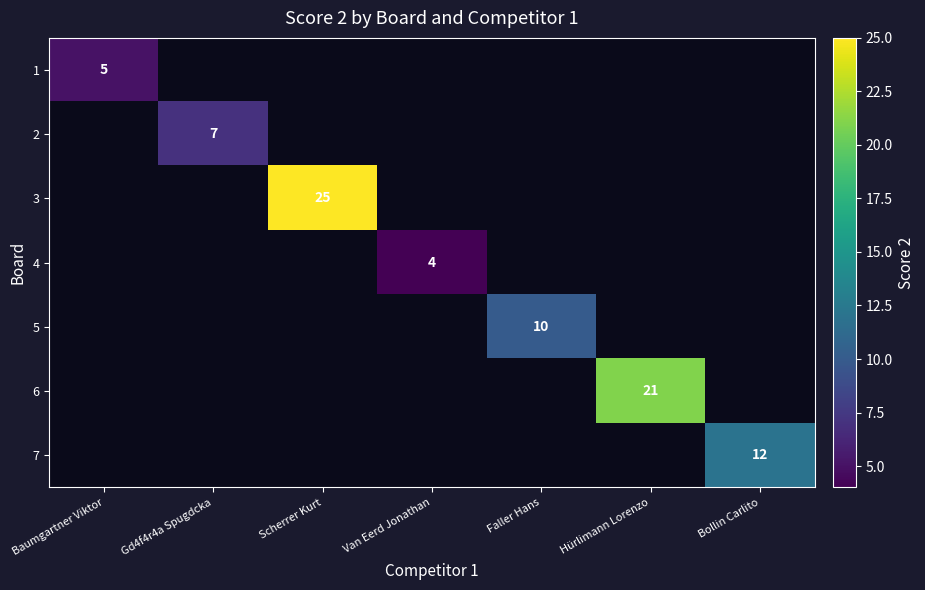

The value of 6 at Hürlimann Lorenzo is 21. True or false?

True